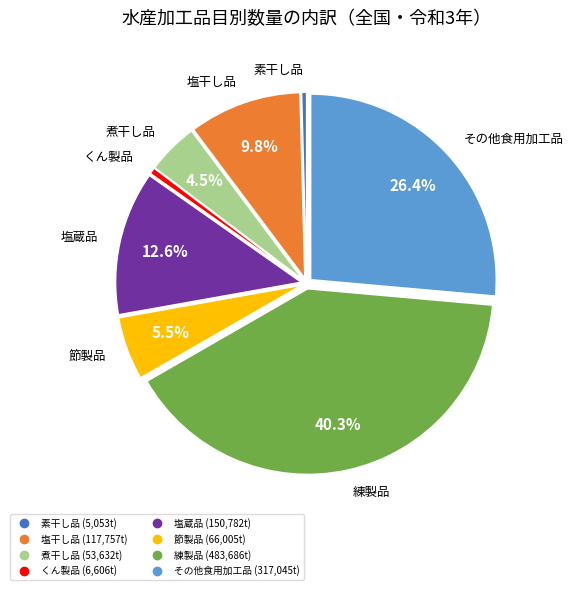

What portion of the pie excludes その他食用加工品?

73.6%